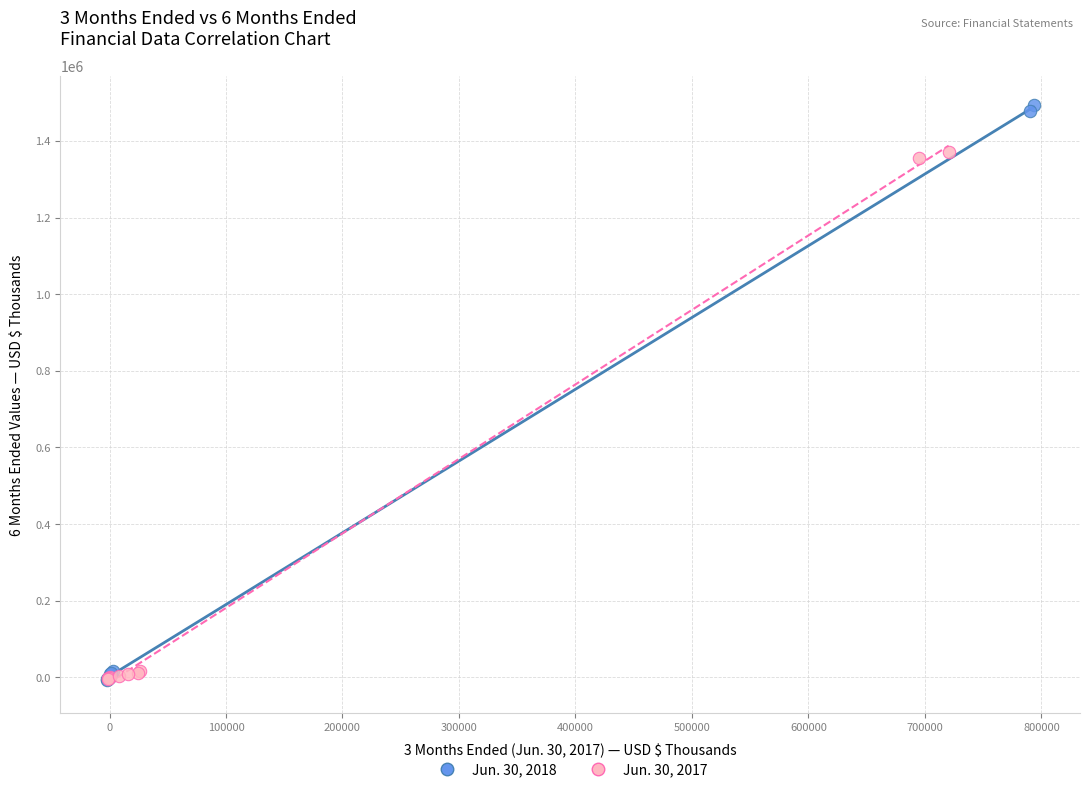

Which series contains the highest Y value?

Jun. 30, 2018